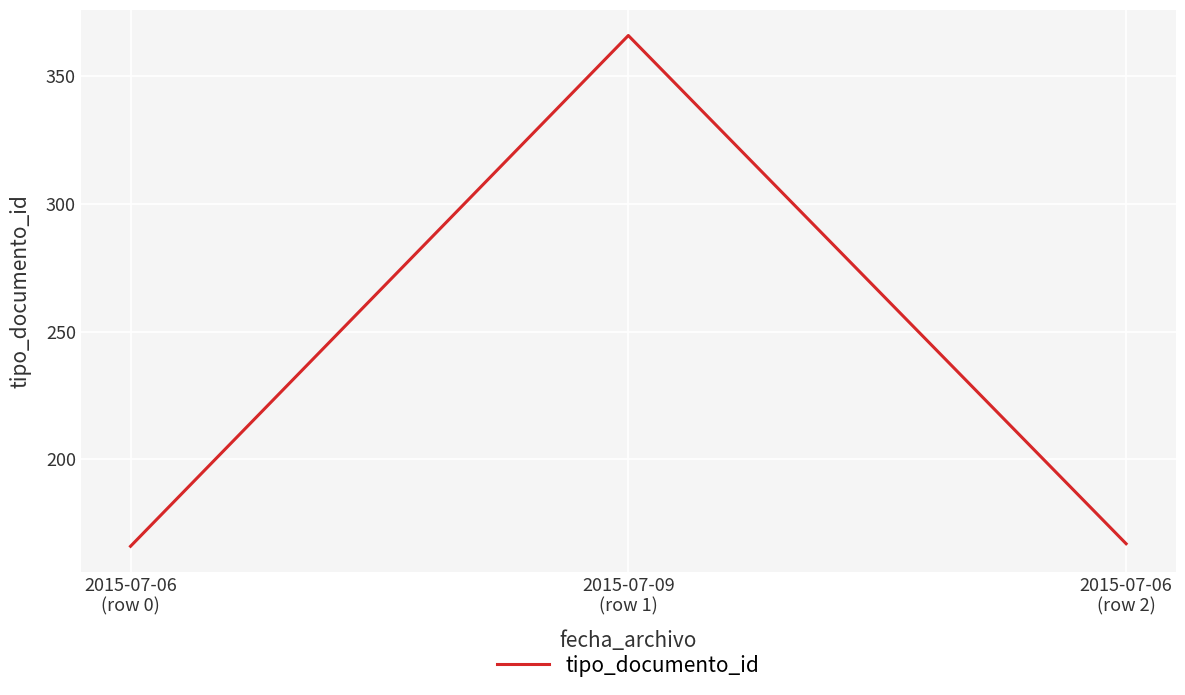

Approximately how many times larger is the value at 2015-07-06
(row 2) compared to 2015-07-06
(row 0)?

1.0